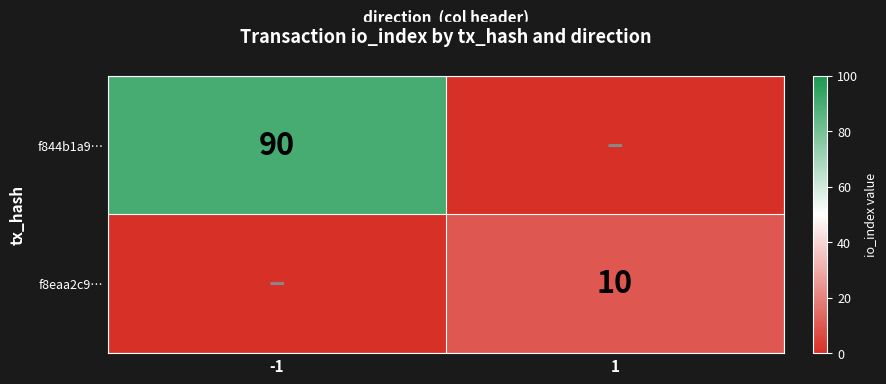

True or false: f844b1a9… has a value of 90 at -1.

True